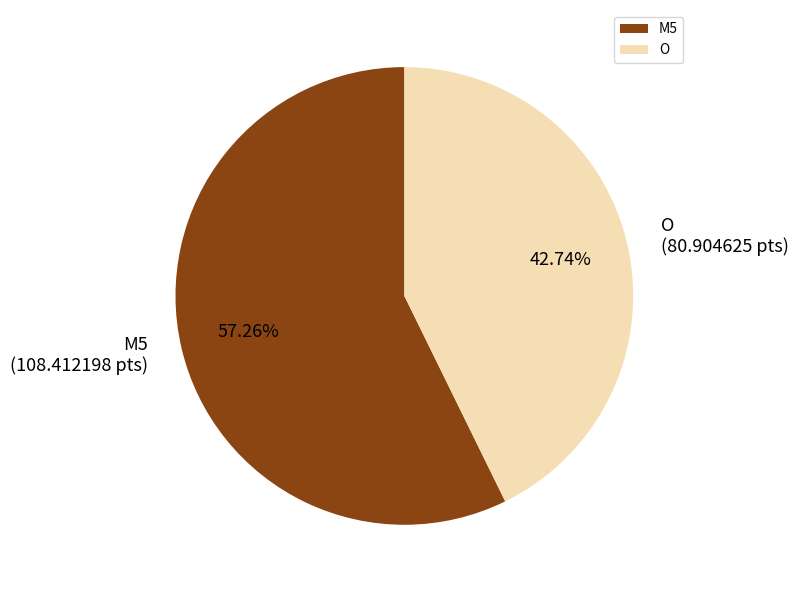

To the nearest percent, what percentage of the pie is M5?

57%